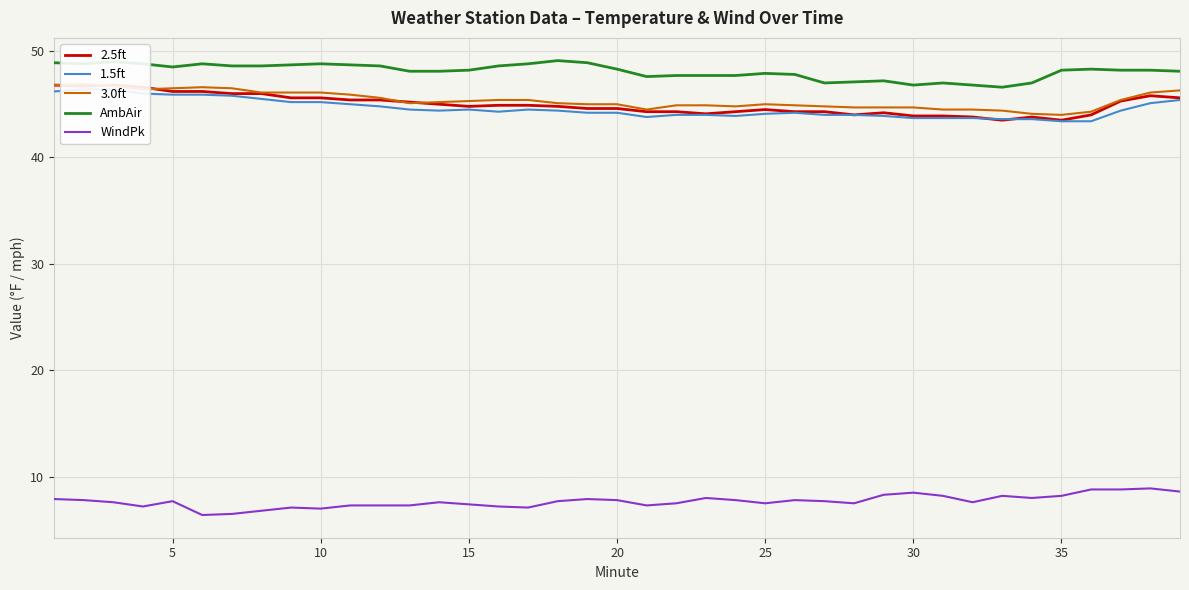

What is the maximum value for WindPk?

8.9